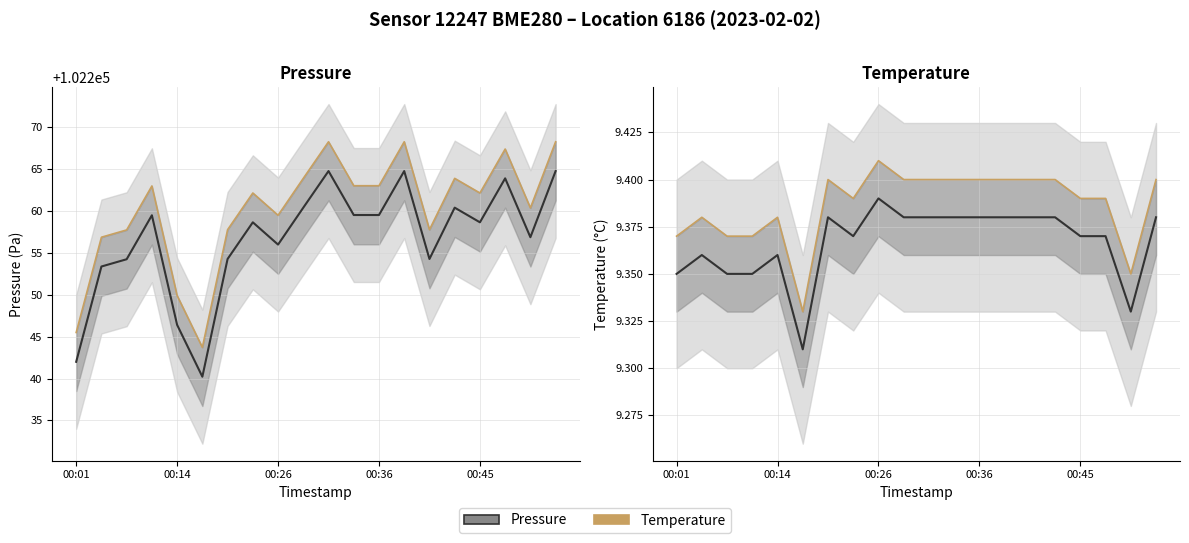

True or false: Pressure (Antibiotics) and Pressure (Placebo) intersect in this chart.

False